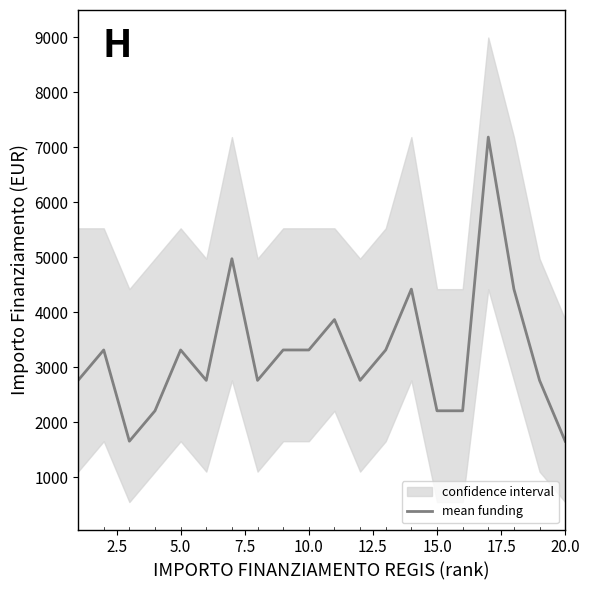

The value of mean funding at 10.0 is 3318. True or false?

True